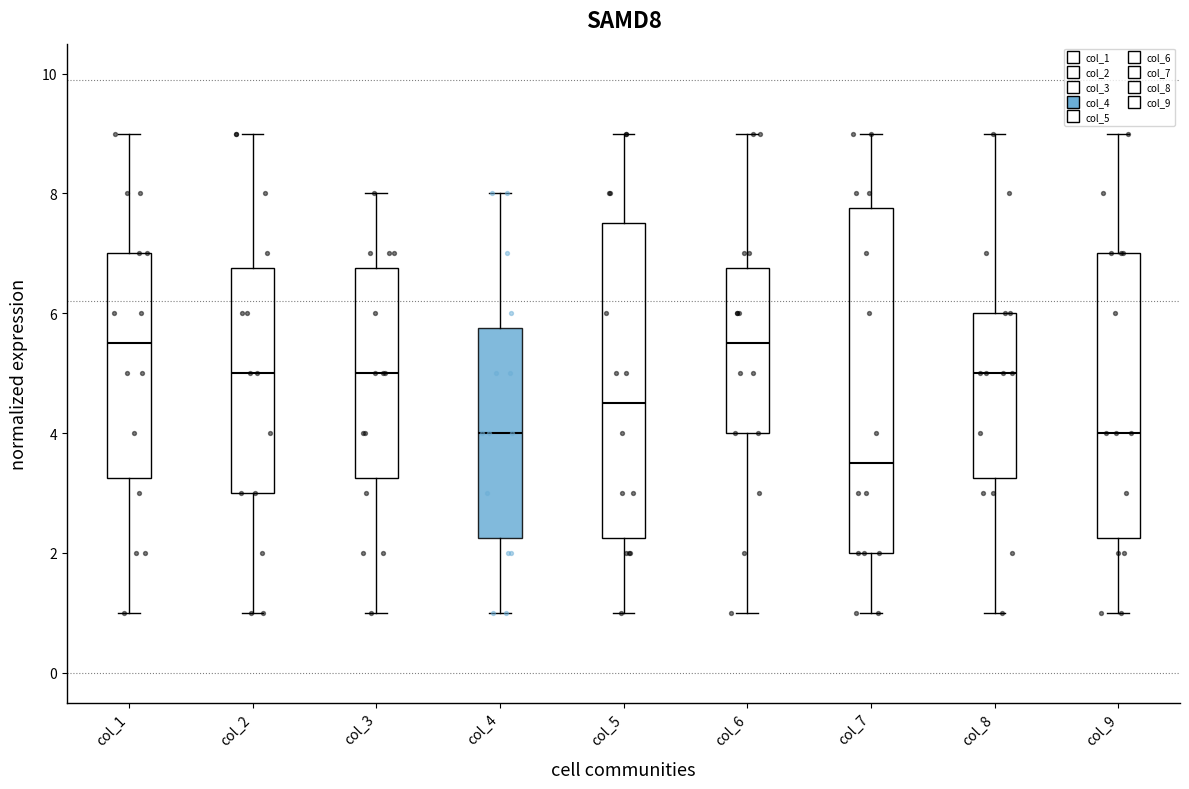

Which box's median line is the lowest?

col_7